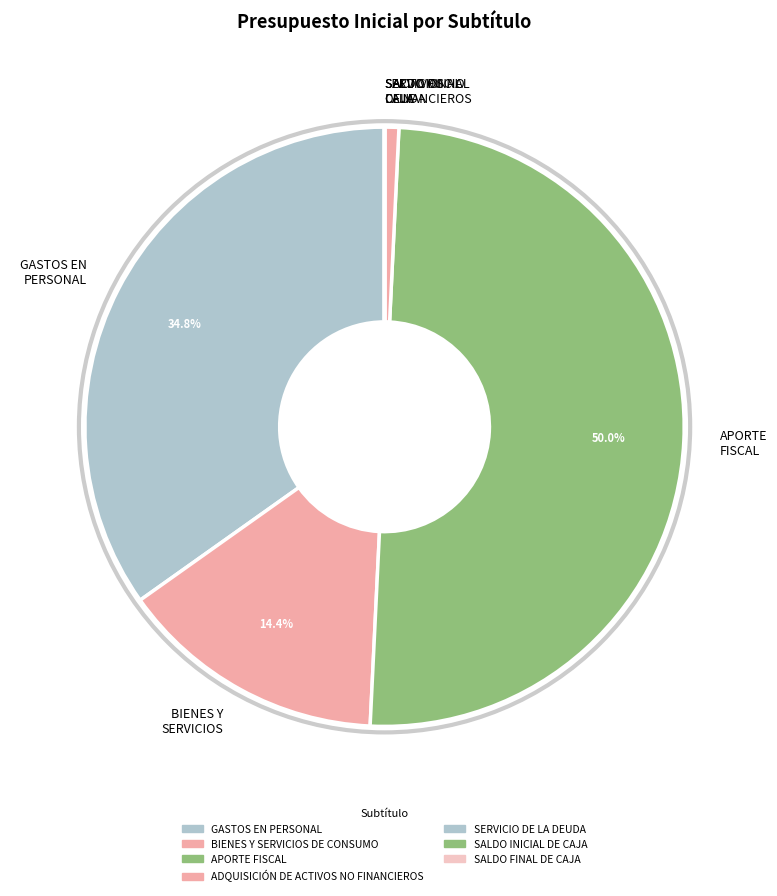

Does GASTOS EN PERSONAL account for over 50% of the chart?

No